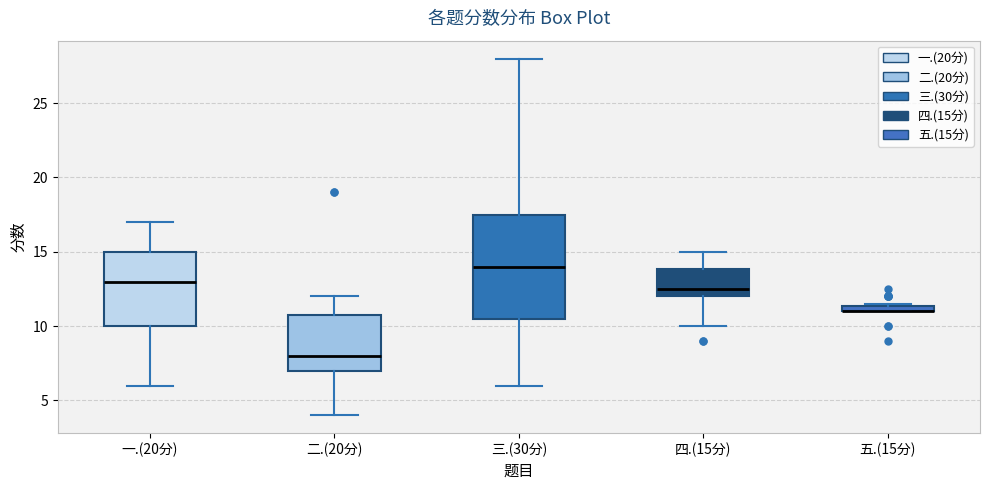

Where is the upper edge of the box for 二.(20分) on the y-axis? The values are not printed on the chart, so give them approximately, as read against the axis.

11.0